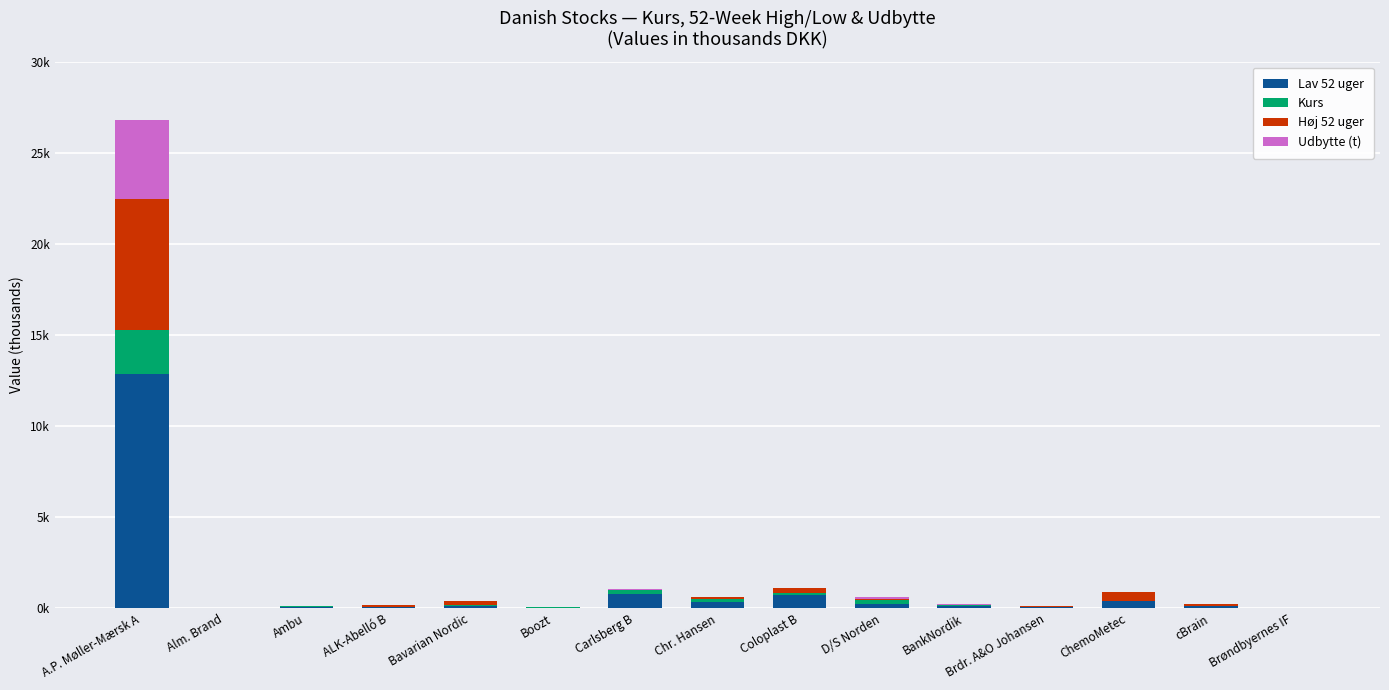

What are all the series names shown in the legend?

Lav 52 uger, Kurs, Høj 52 uger, Udbytte (t)